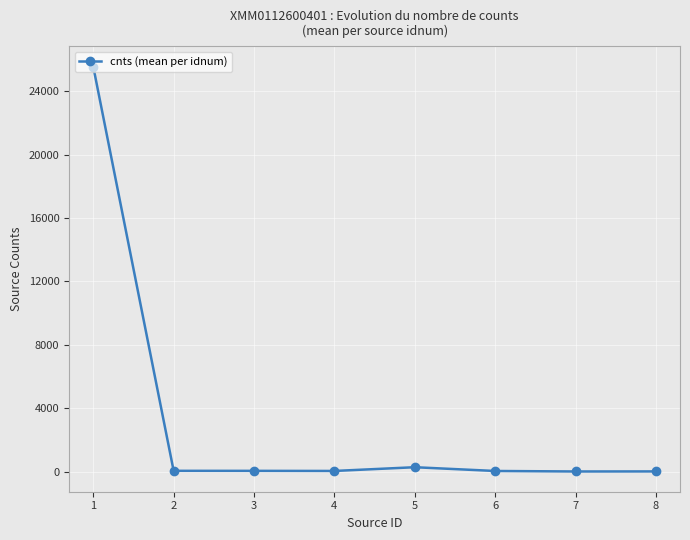

What is the ratio of the value at 3 to the value at 2?

1.0